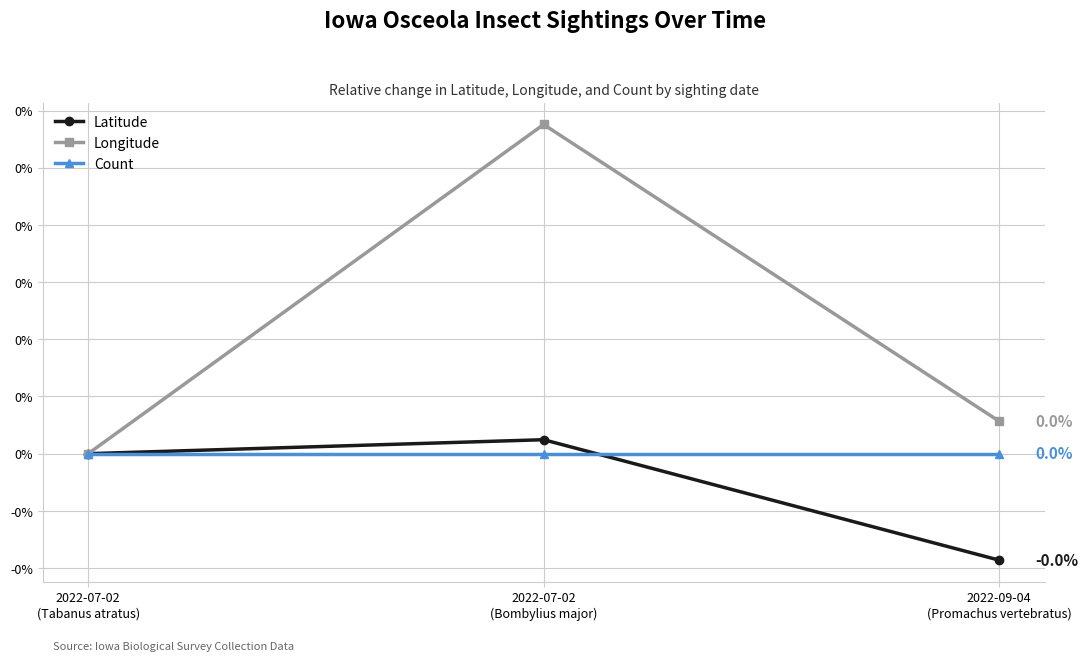

Rank the categories by Count value from lowest to highest.

2022-07-02
(Tabanus atratus), 2022-07-02
(Bombylius major), 2022-09-04
(Promachus vertebratus)